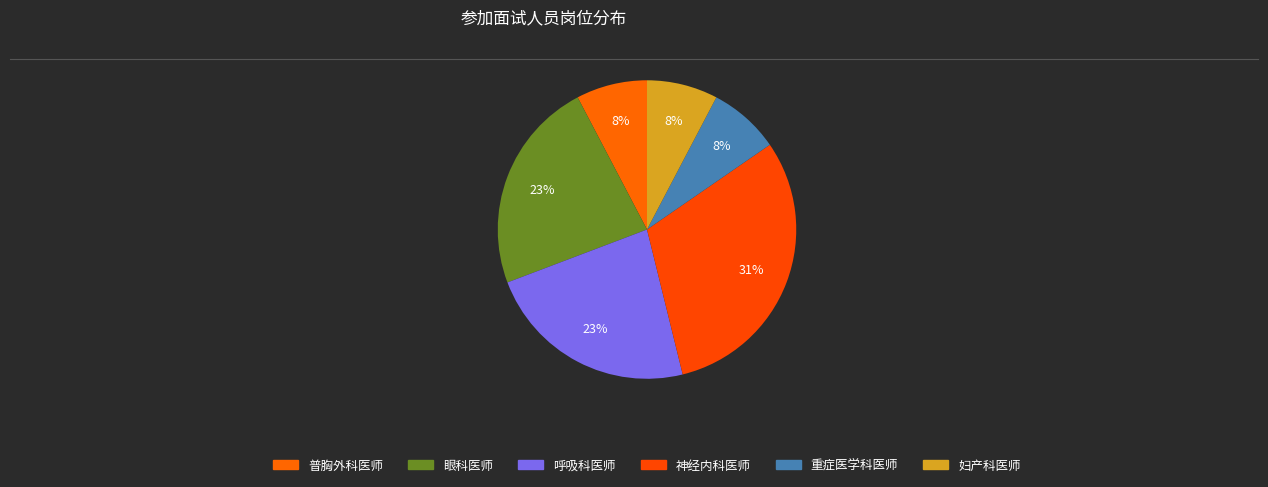

To the nearest percent, what is the average slice percentage?

17%